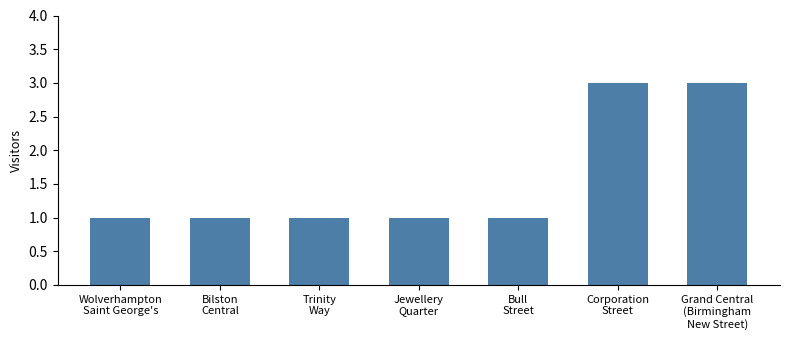

What is the label of the 1st bar from the left?

Wolverhampton
Saint George's